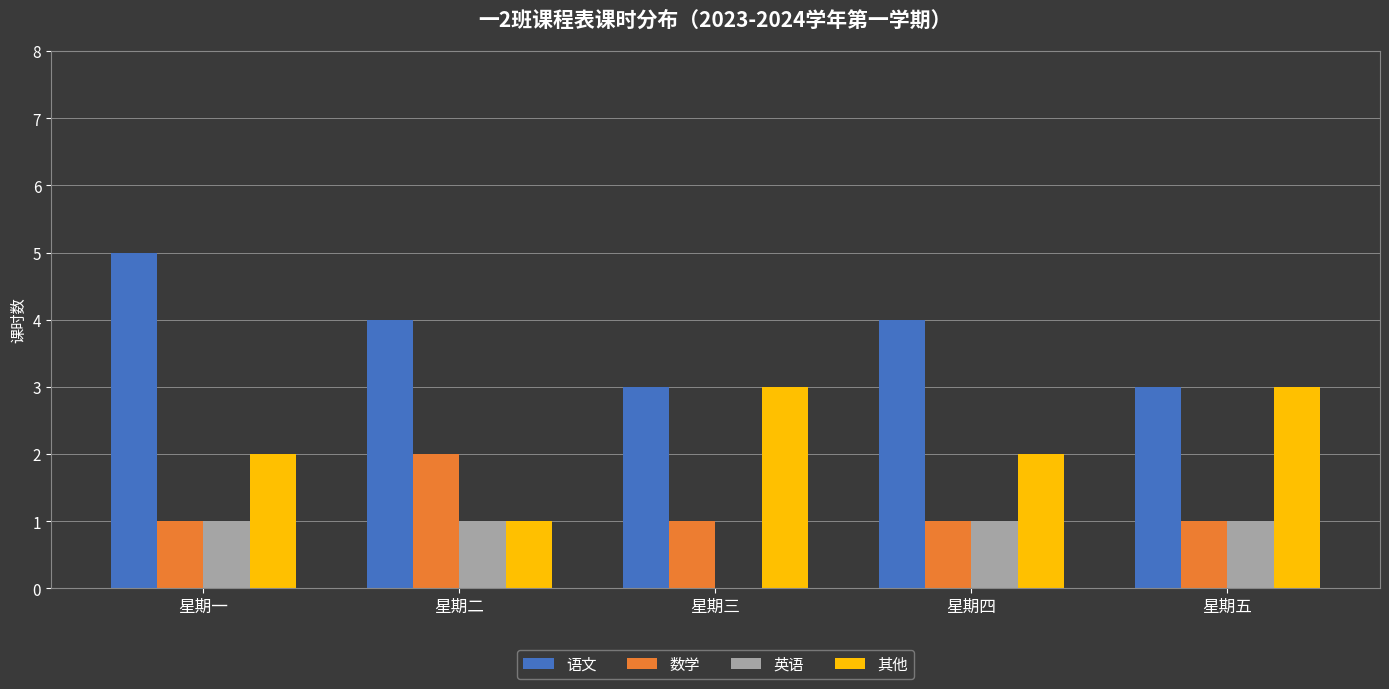

How many groups of bars are there?

5